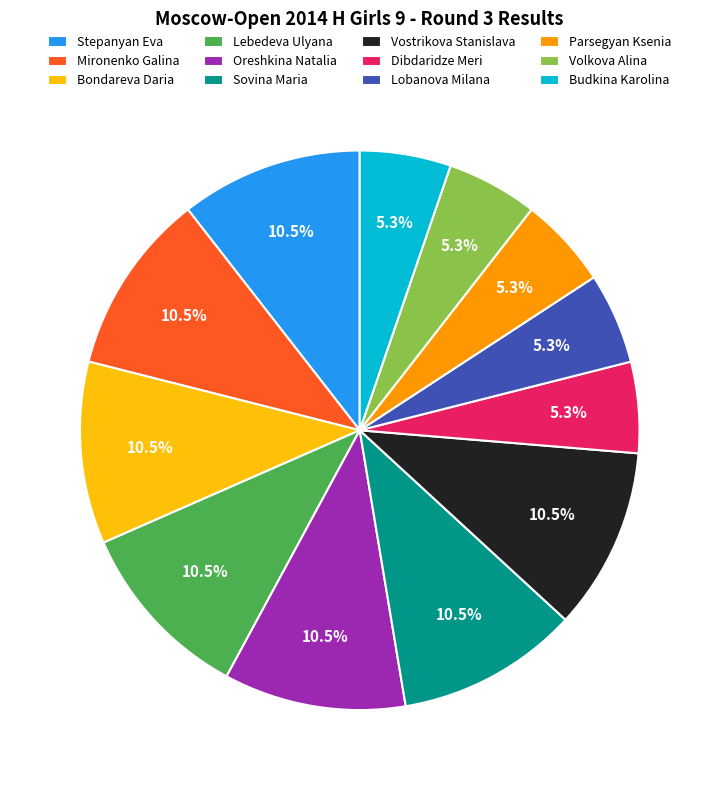

What percentage is NOT represented by Lebedeva Ulyana?

89.5%